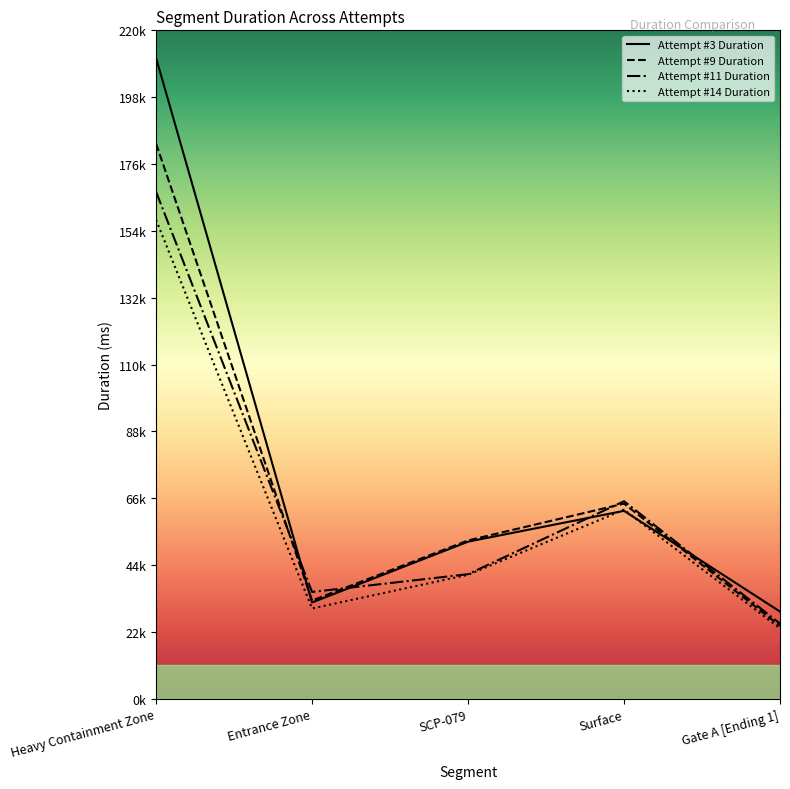

Does the chart have visible grid lines?

No